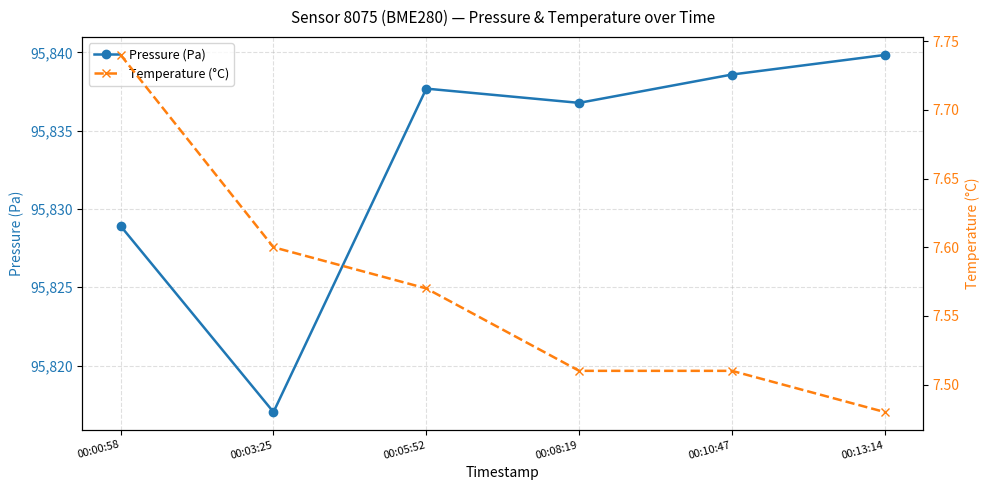

How many data points in Pressure (Pa) are less than 95837?

3